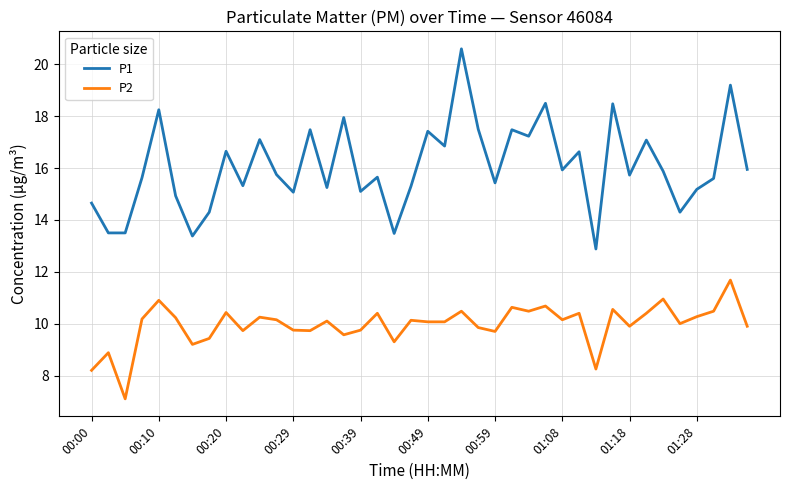

Which series has the largest range (max minus min)?

P1